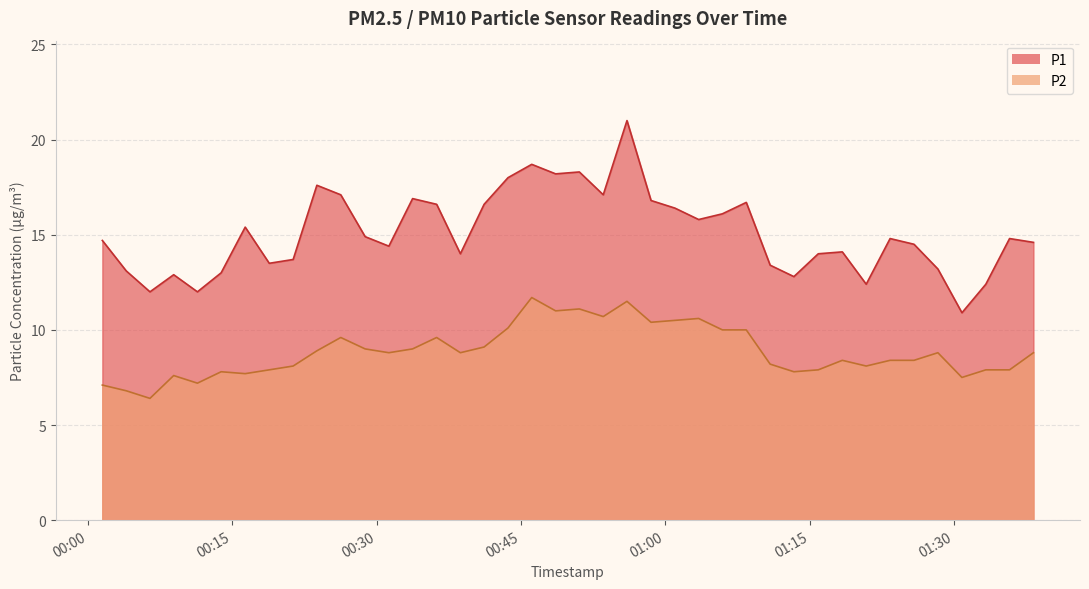

True or false: P2 and P1 cross at least once.

False